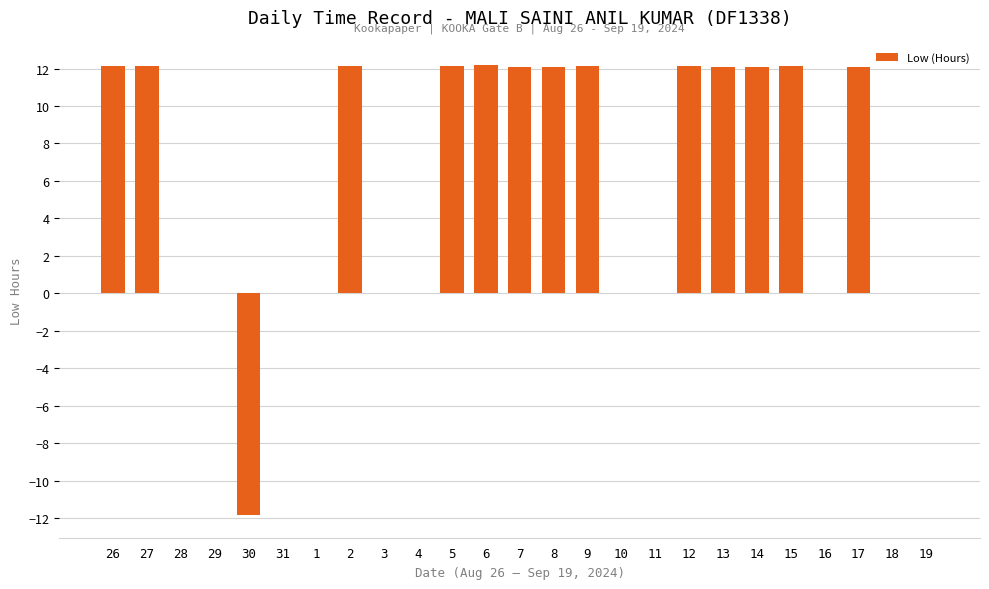

Is it true that the value at 7 is 18.4?

False